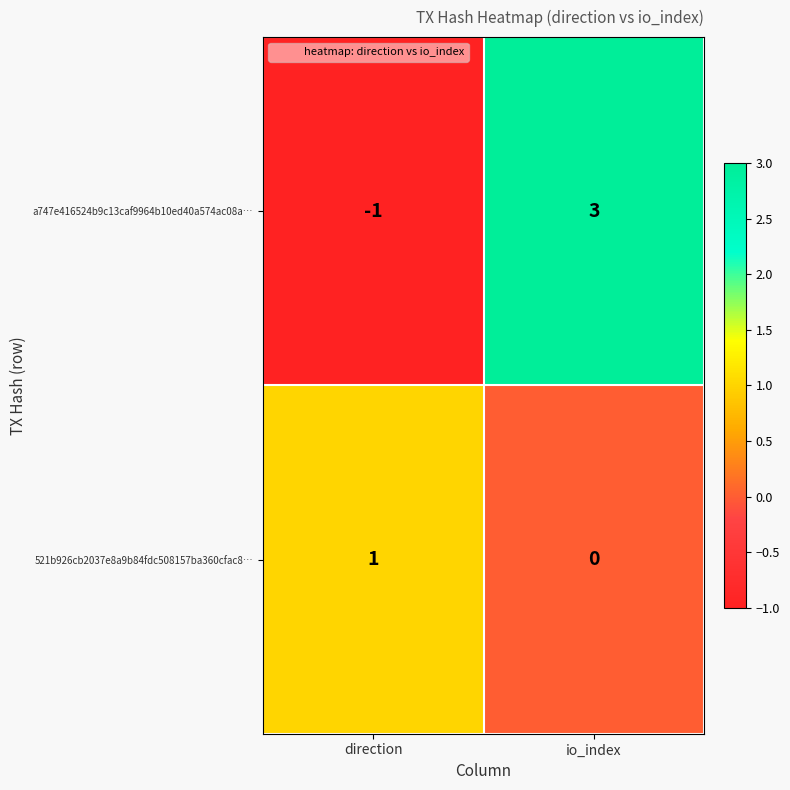

Which series changed the most between direction and io_index?

a747e416524b9c13caf9964b10ed40a574ac08a…